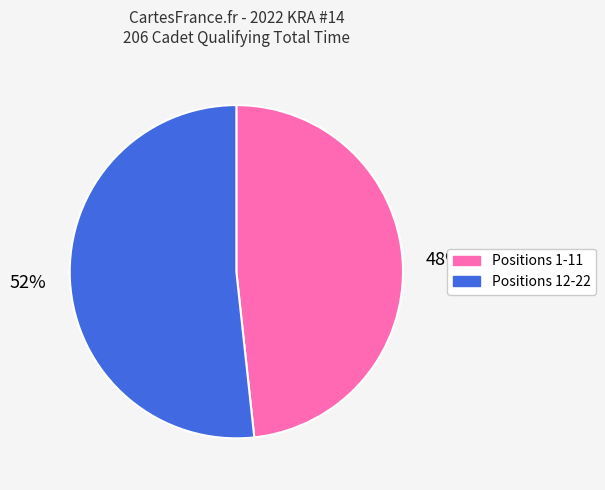

To the nearest percent, what is the average slice percentage?

50%